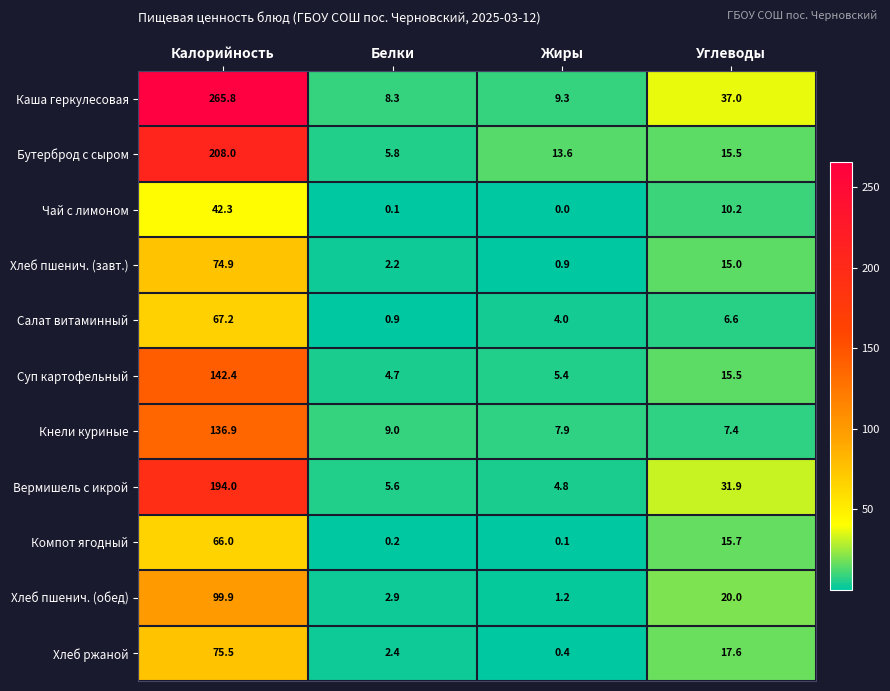

What is the average value of the Компот ягодный series?

20.5